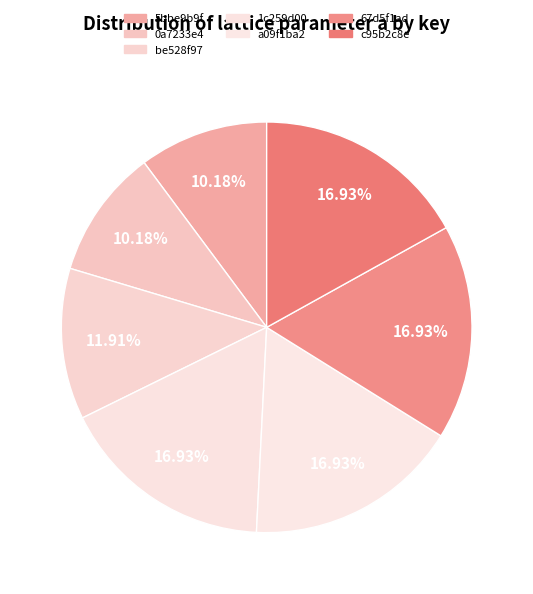

Which slice is the smallest?

5bbe9b9f